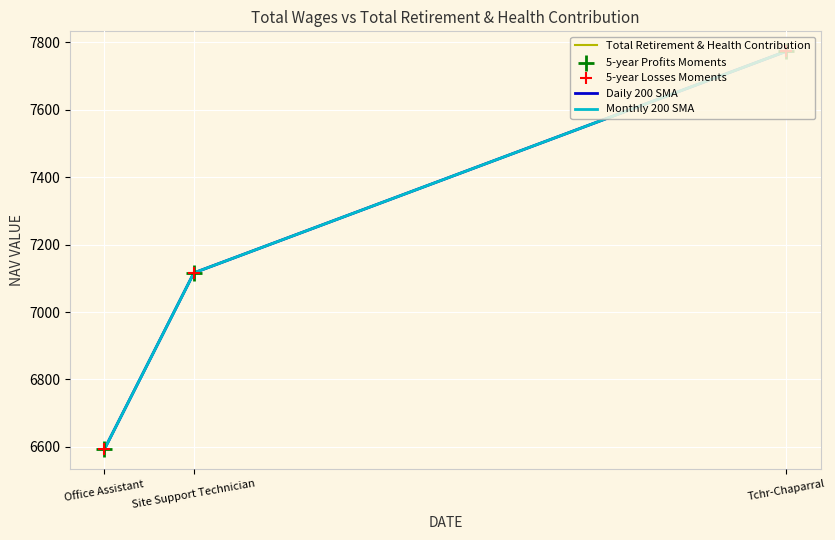

Which series contains the highest Y value?

Total Retirement & Health Contribution